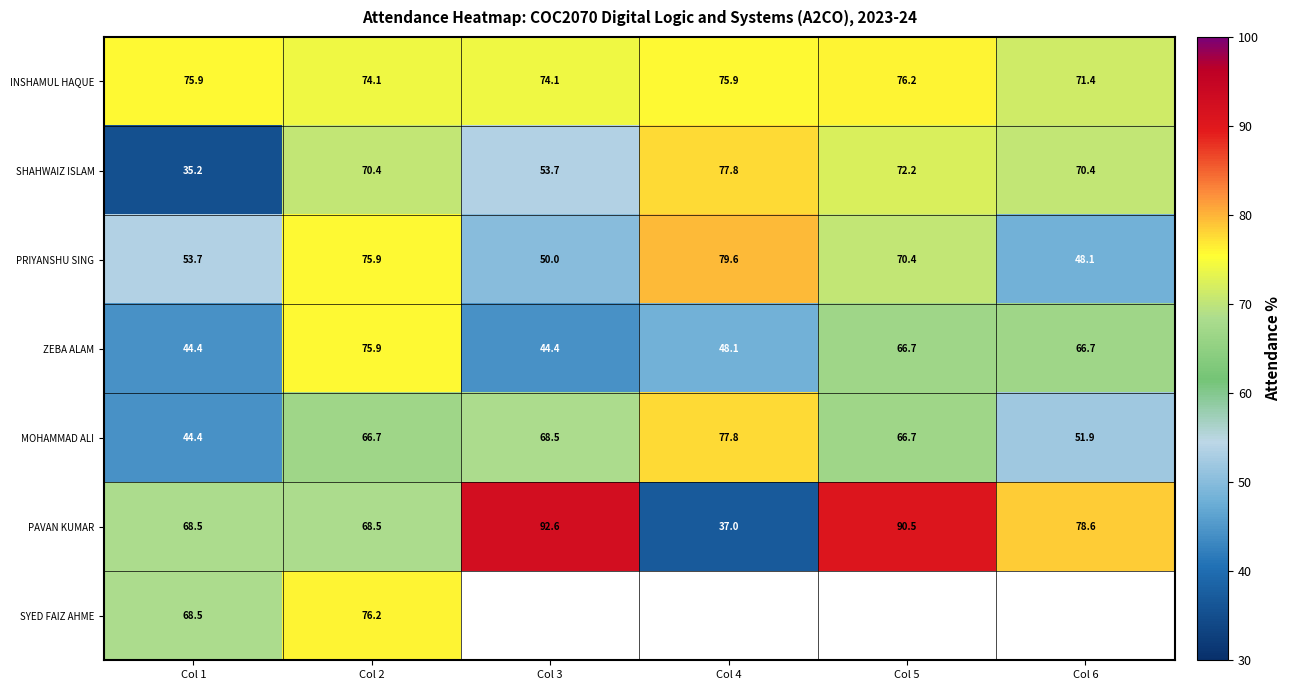

What is the difference between the highest and lowest values at Col 5?

23.8